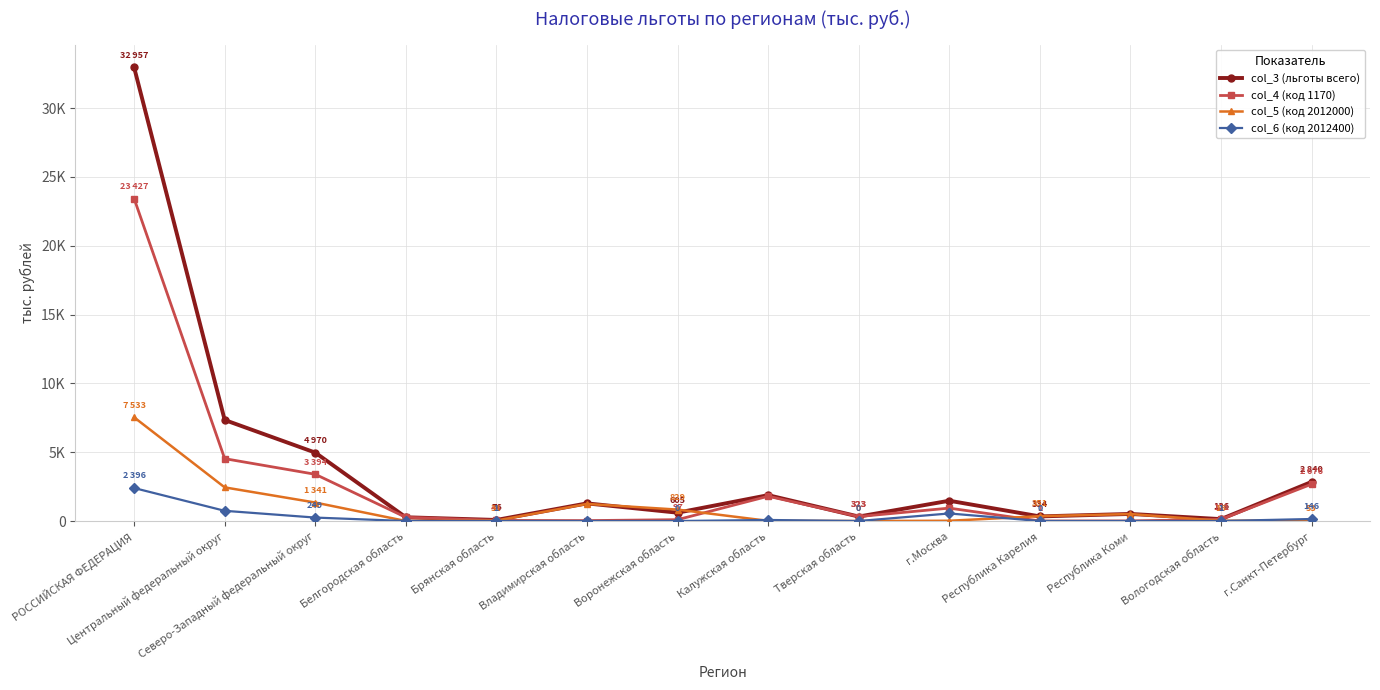

What are all the series names shown in the legend?

col_3 (льготы всего), col_4 (код 1170), col_5 (код 2012000), col_6 (код 2012400)